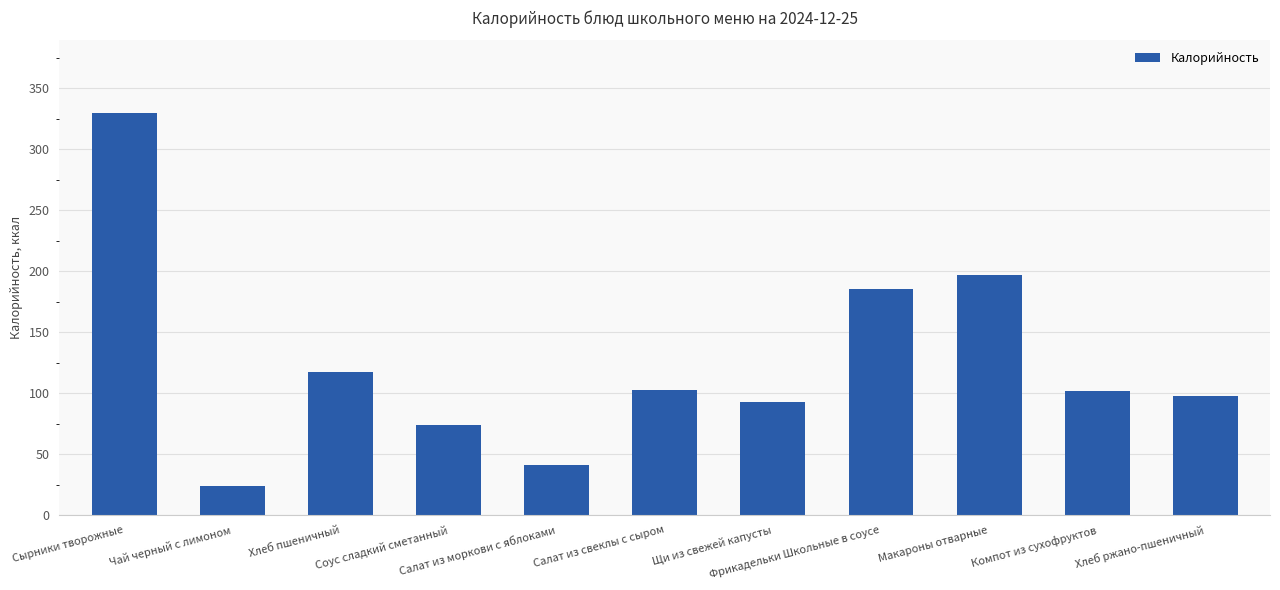

What is the difference between the maximum and minimum values?

305.9